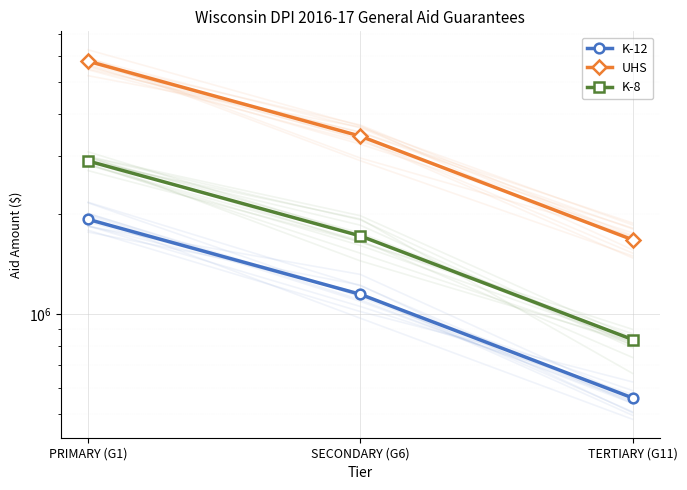

Which series has the widest spread of values?

UHS